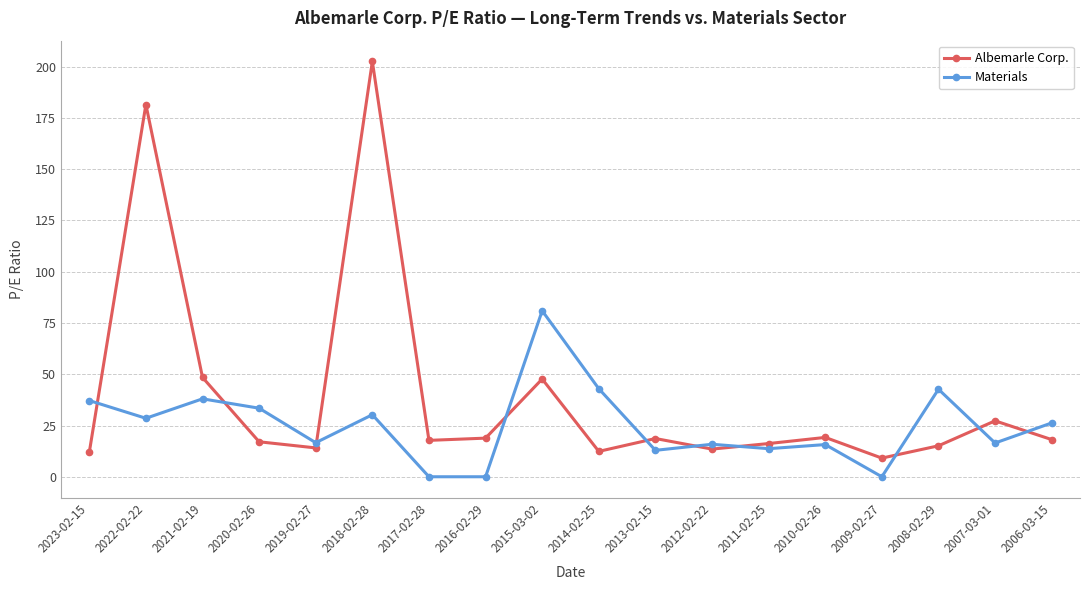

In Albemarle Corp., how many points are lower than both neighbors (excluding endpoints)?

5